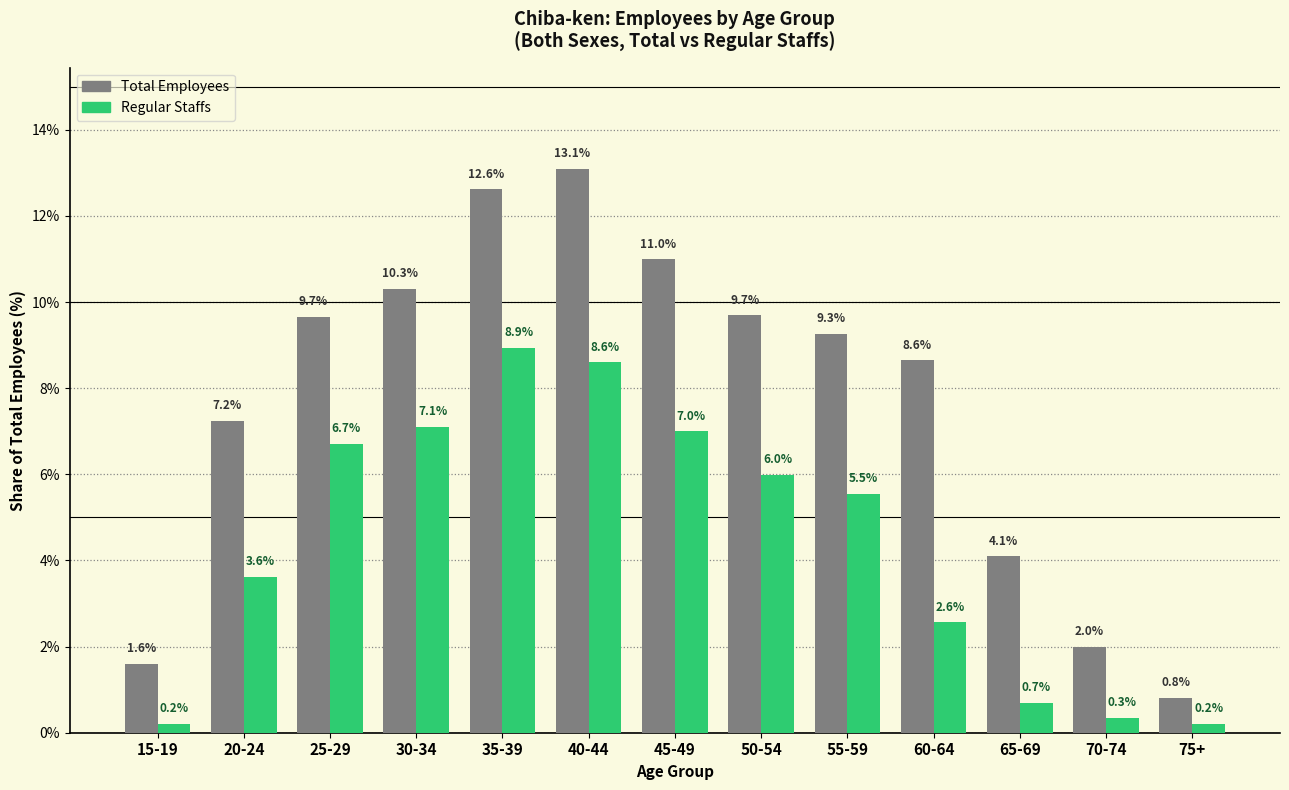

At how many categories does at least one series exceed 11?

2